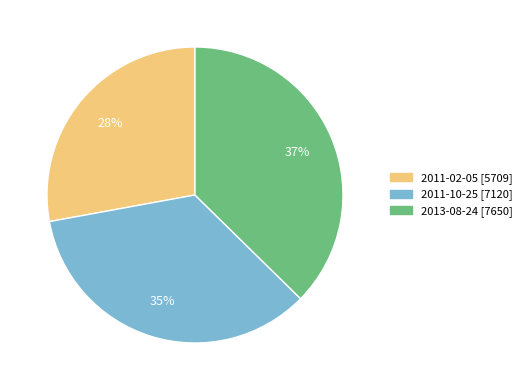

Do 2011-10-25 [7120] and 2011-02-05 [5709] together represent more than half of the pie?

Yes